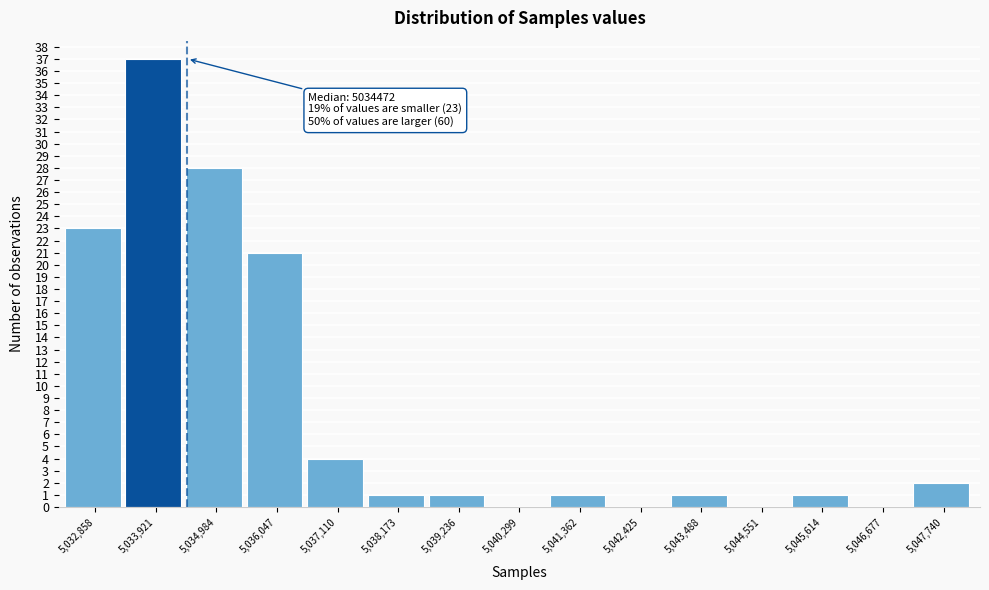

Over which range of the x-axis is the bar tallest?

5033400 to 5034400